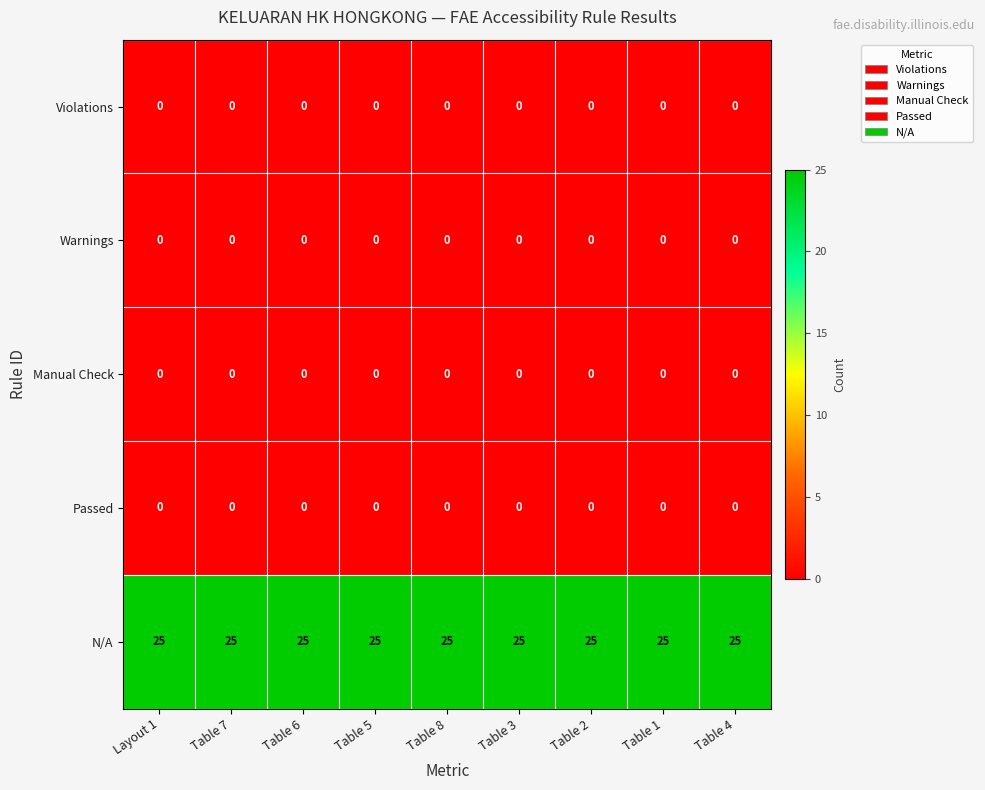

True or false: Violations has a value of 0 at Table 3.

True